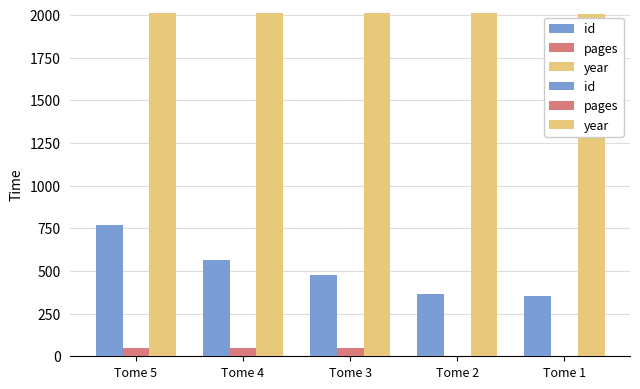

What is the difference between the maximum and minimum values in the id series?

414